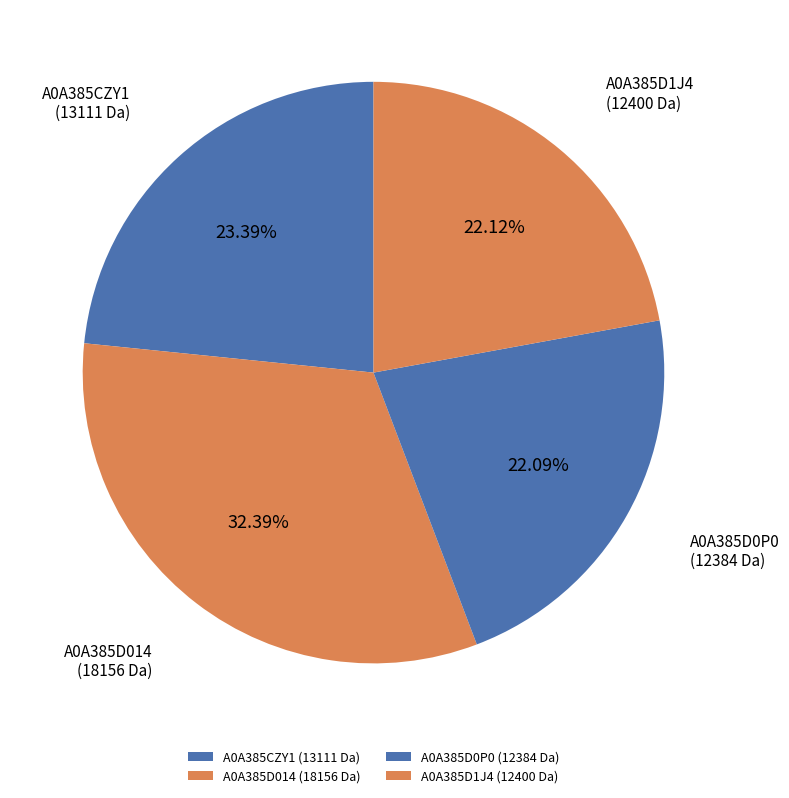

Combined, what portion of the pie is A0A385D0P0 and A0A385CZY1?

45.5%